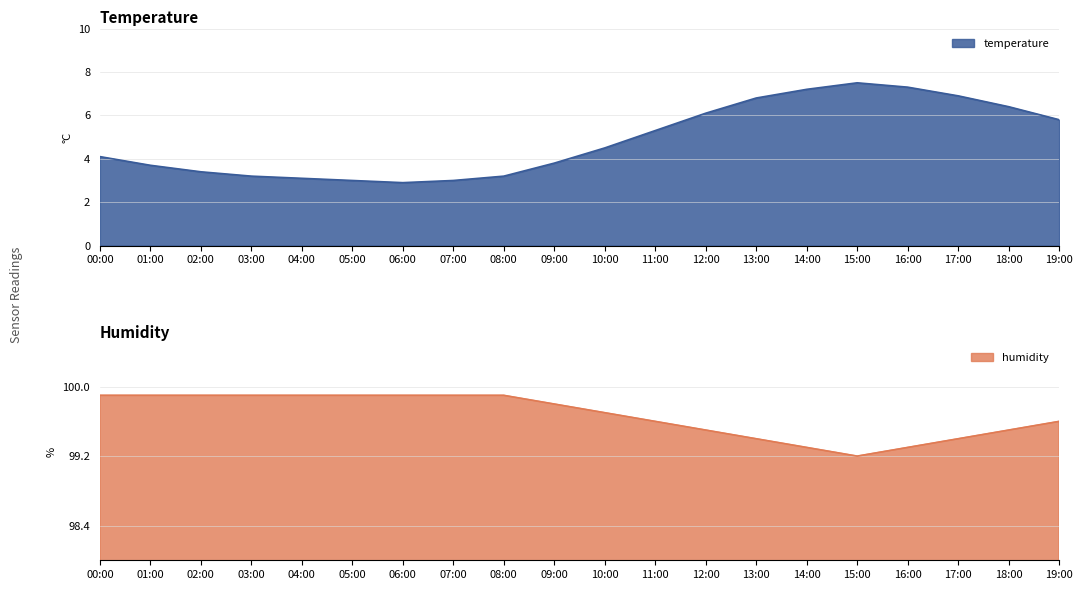

What is the value of the humidity point at the 8th from the left?

99.9